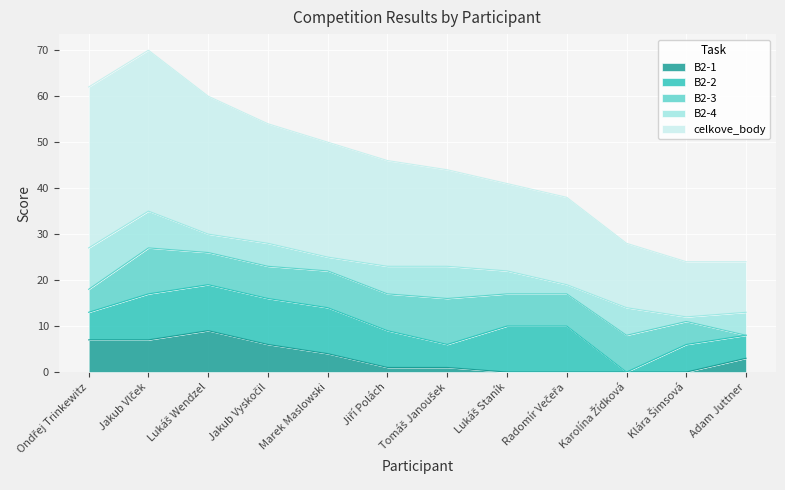

At which label does B2-4 reach its peak?

Ondřej Trinkewitz